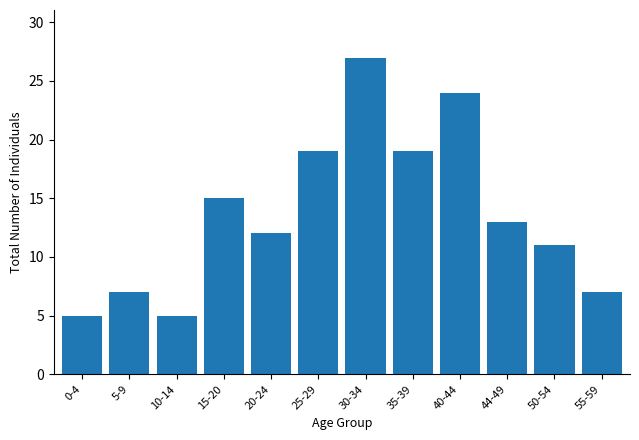

Reading right to left, transcribe all the data shown in this chart.

55-59=7	50-54=11	44-49=13	40-44=24	35-39=19	30-34=27	25-29=19	20-24=12	15-20=15	10-14=5	5-9=7	0-4=5